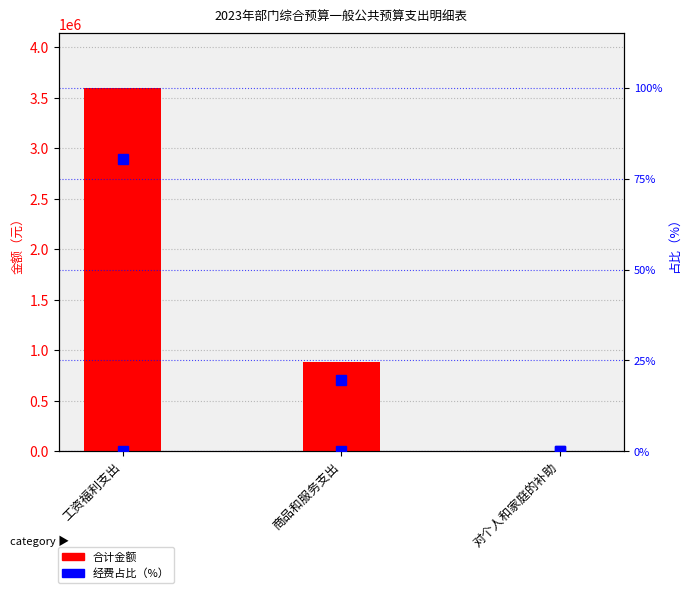

At how many categories does at least one series exceed 2525429?

1